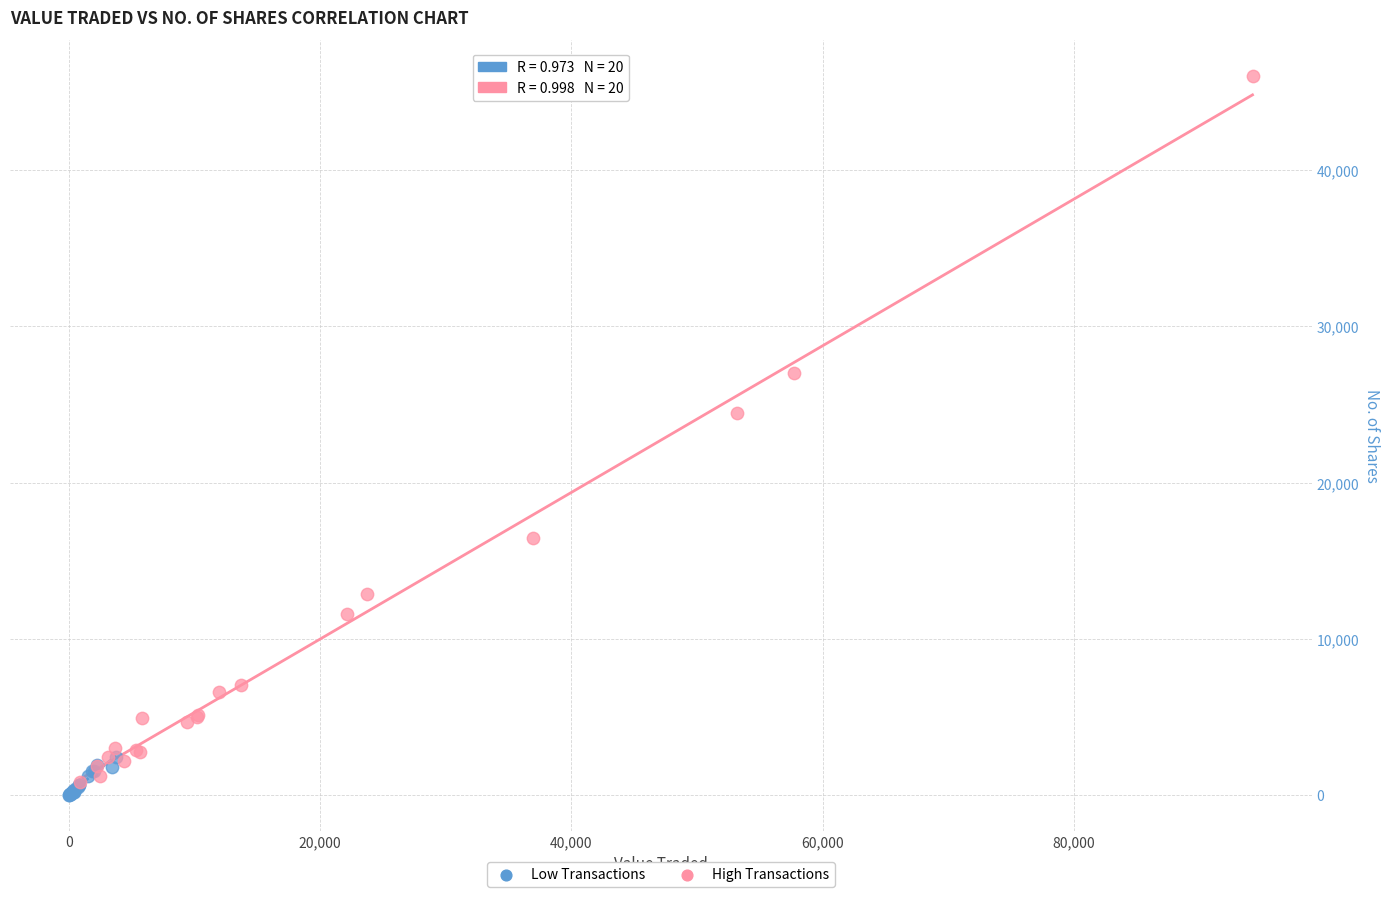

Which series reaches the maximum Y coordinate?

High Transactions